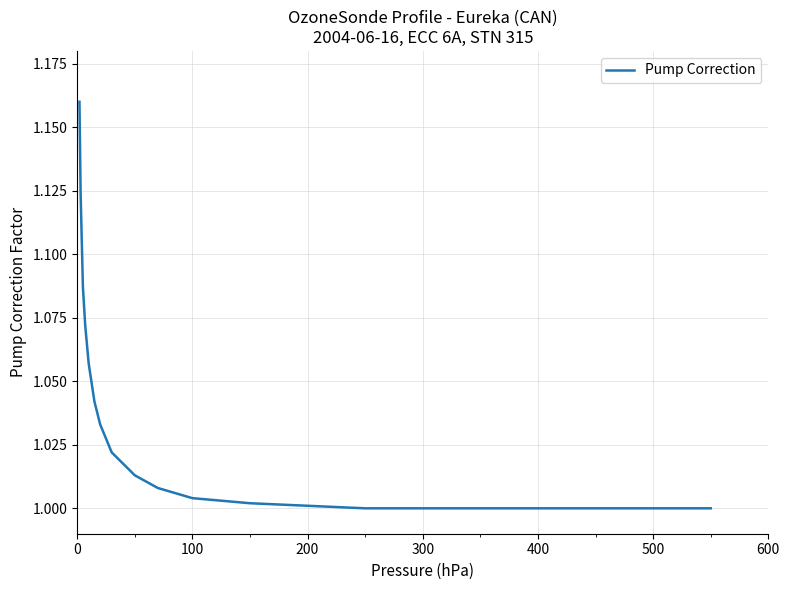

Does the chart have visible grid lines?

Yes